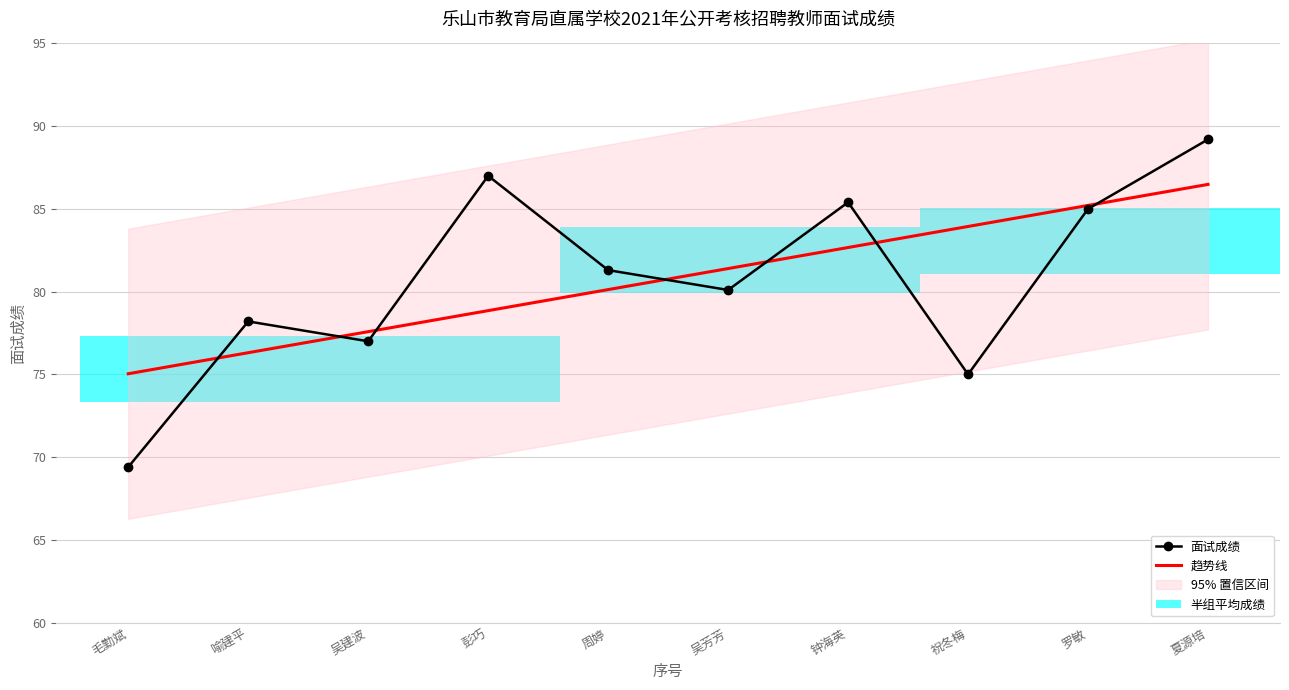

At which category does 面试成绩 reach its first local peak?

喻建平